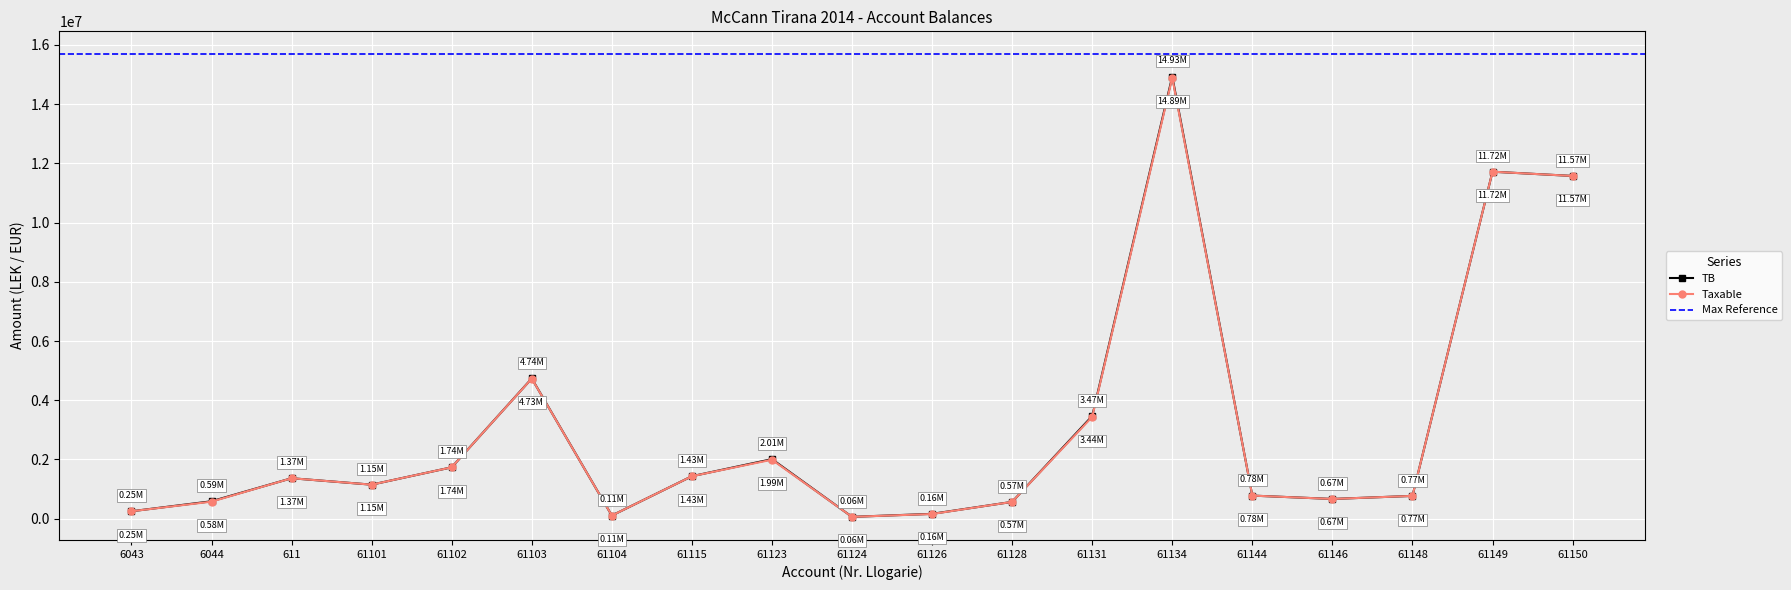

What is the total value across all series at 61104?

211800.0